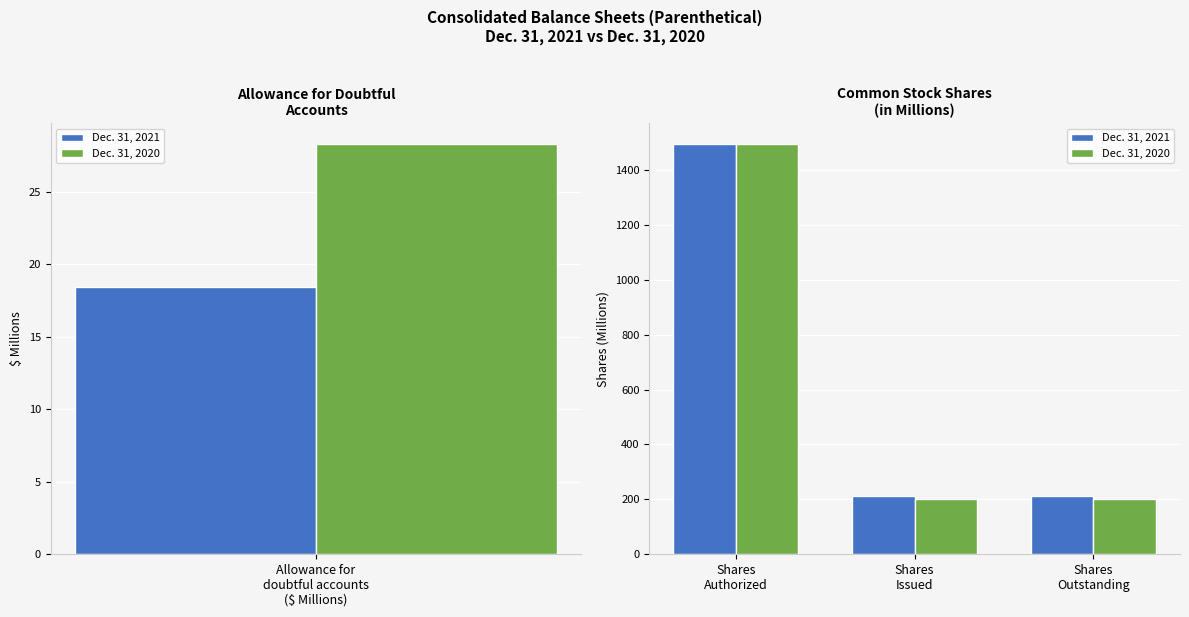

How many data points does each series have?

3